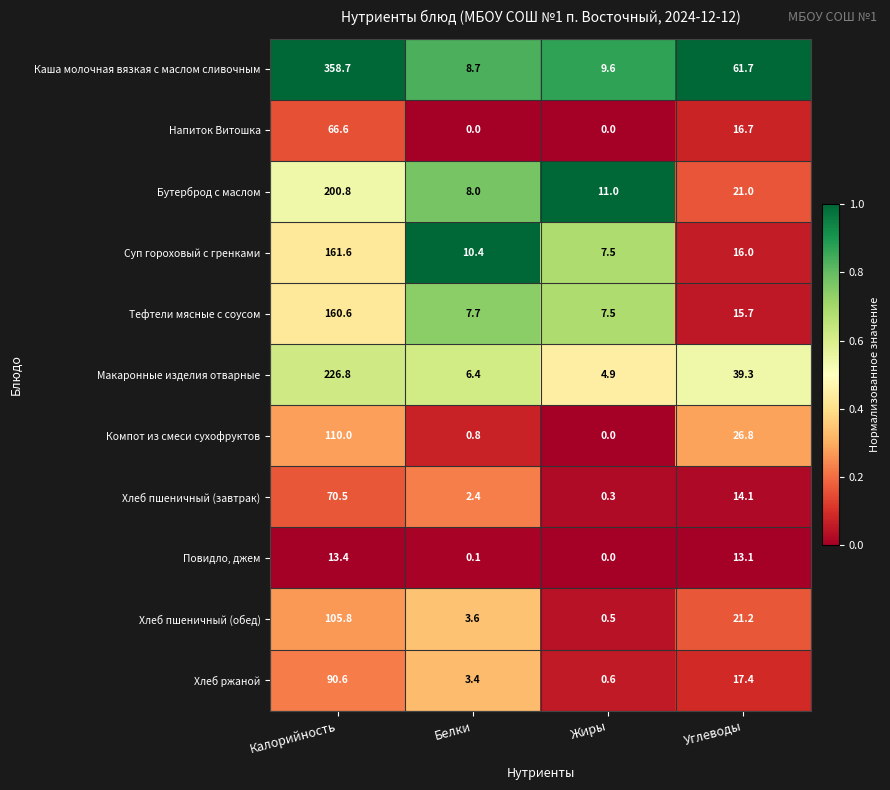

Which category has the highest value in the Хлеб пшеничный (обед) series?

Калорийность